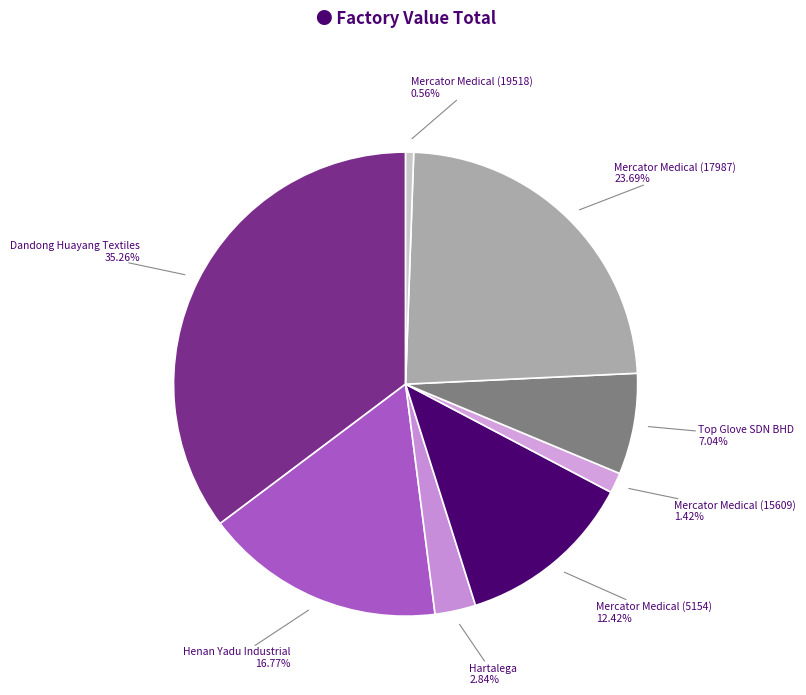

Which slice is the smallest?

Mercator Medical (19518)